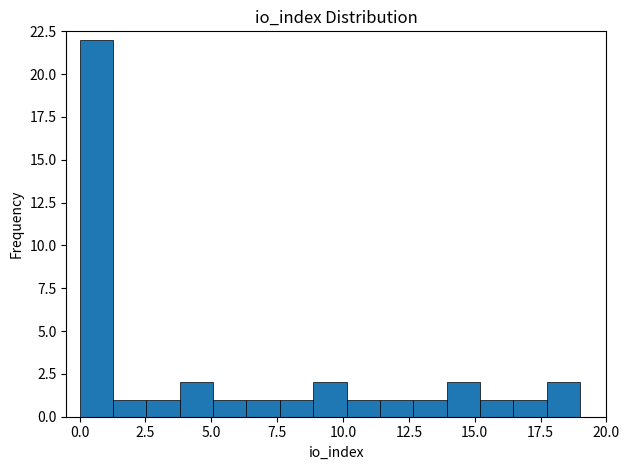

Read against the x-axis, roughly where is the centre of the tallest bar?

0.5